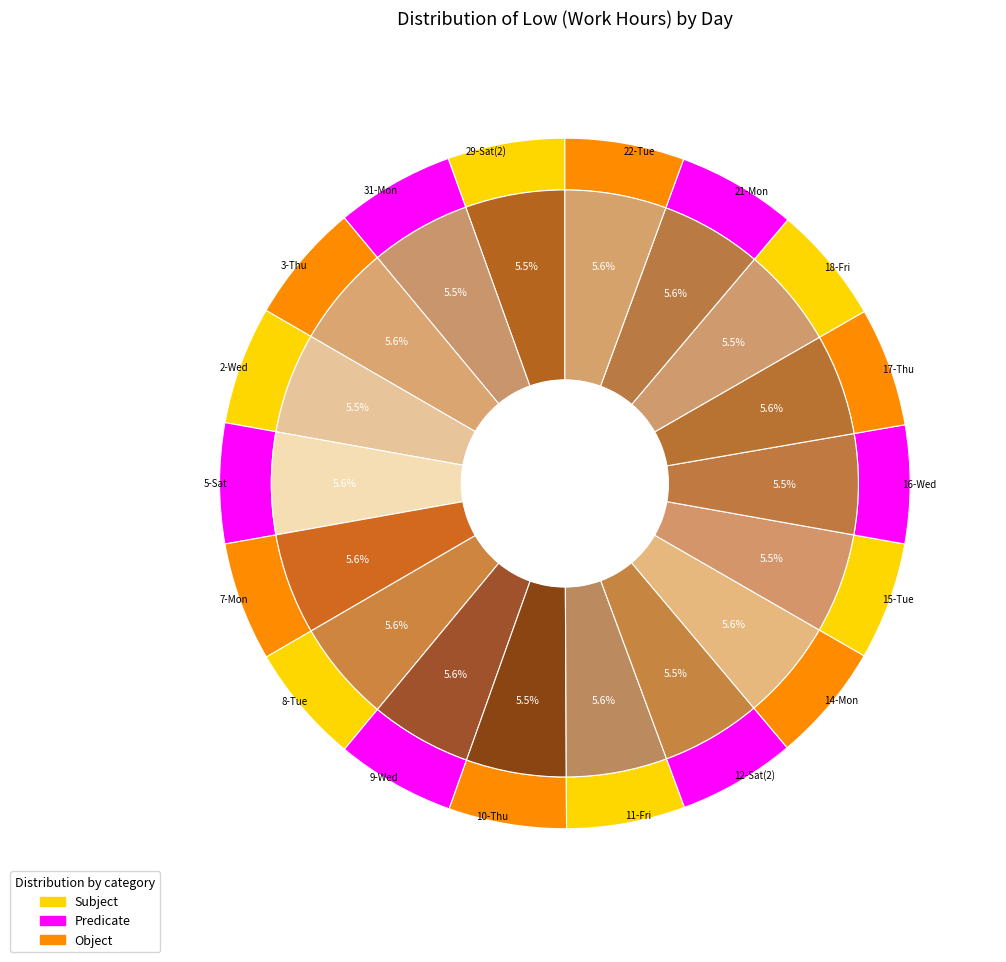

Is 29-Sat(2) the majority of the pie?

No